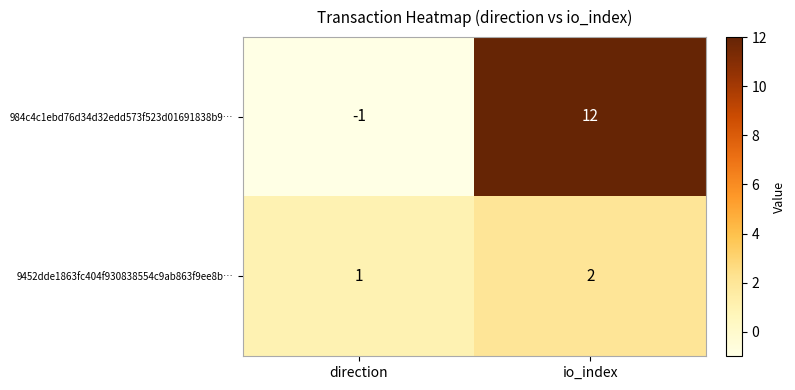

At how many categories does at least one series exceed 2?

1